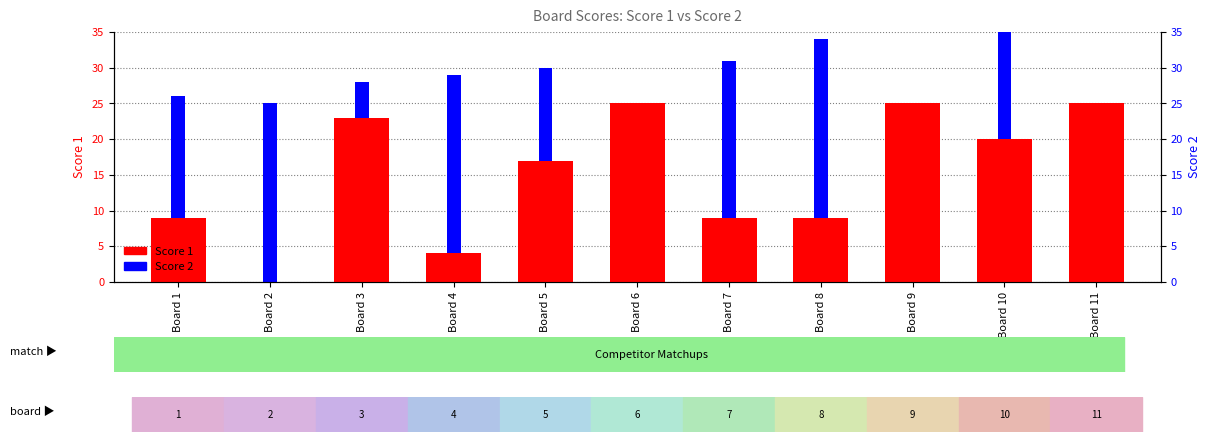

Which series has the largest total across all categories?

Score 1